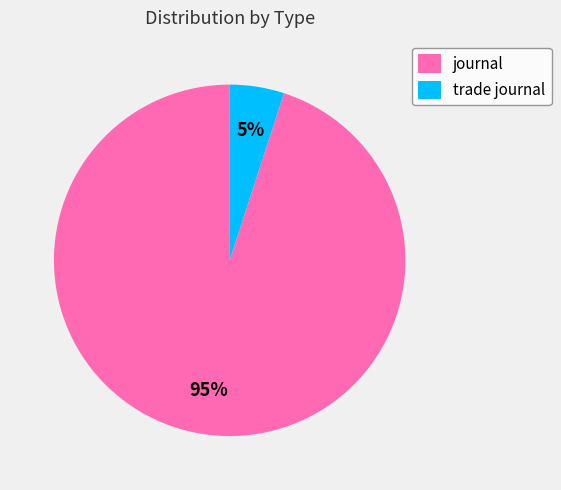

What is the smallest slice in the pie chart?

trade journal